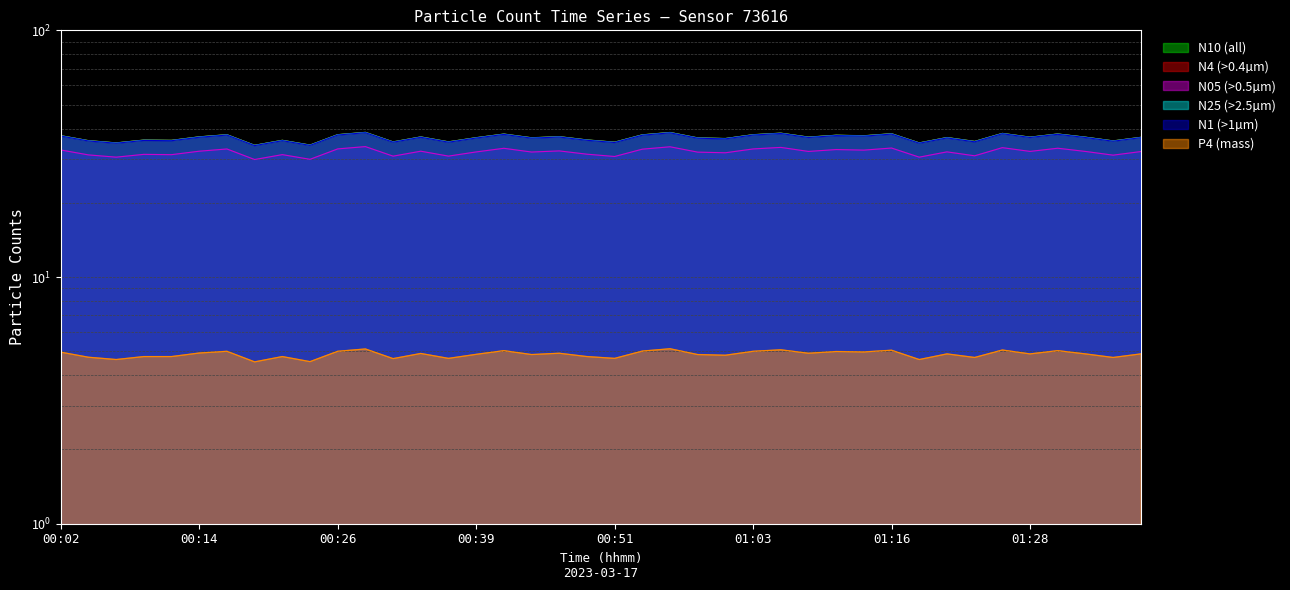

Which category has the lowest value across all series?

00:19